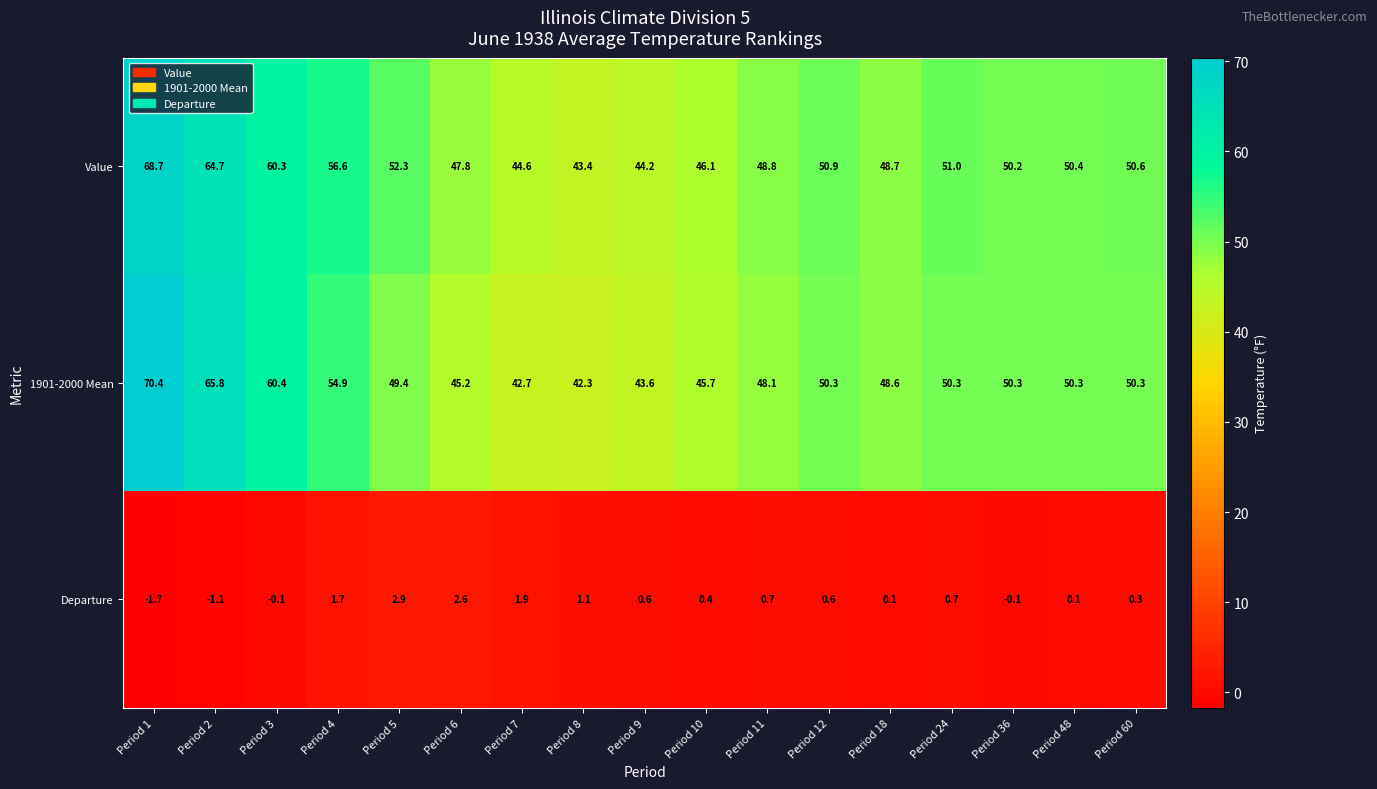

Rank the categories by Value value from lowest to highest.

Period 8, Period 9, Period 7, Period 10, Period 6, Period 18, Period 11, Period 36, Period 48, Period 60, Period 12, Period 24, Period 5, Period 4, Period 3, Period 2, Period 1